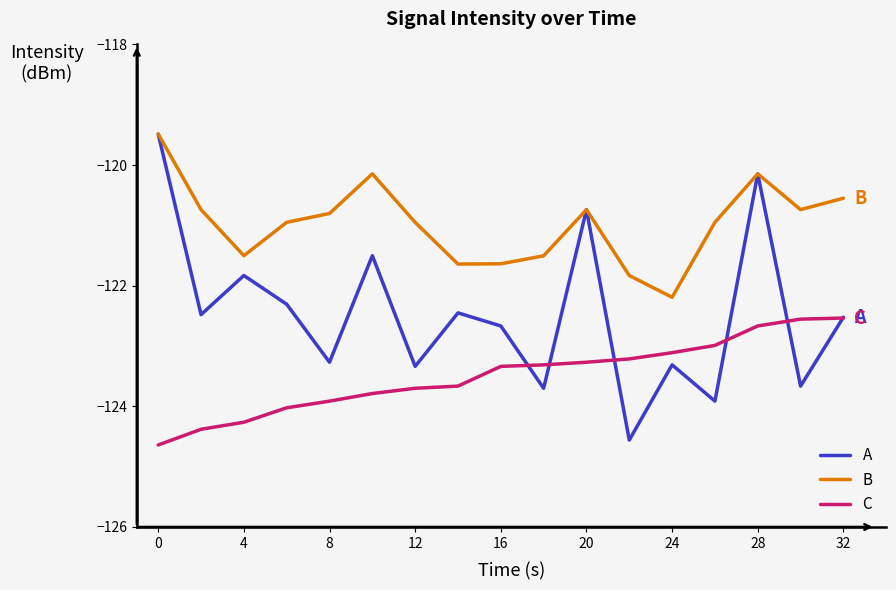

True or false: B and C intersect in this chart.

False